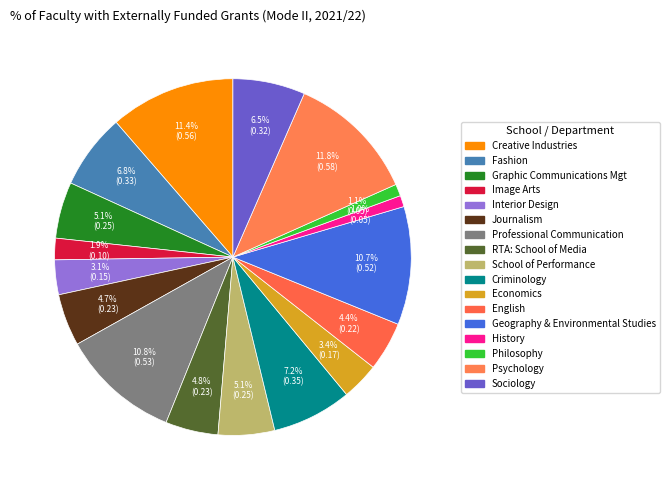

Which slice is the largest?

Psychology